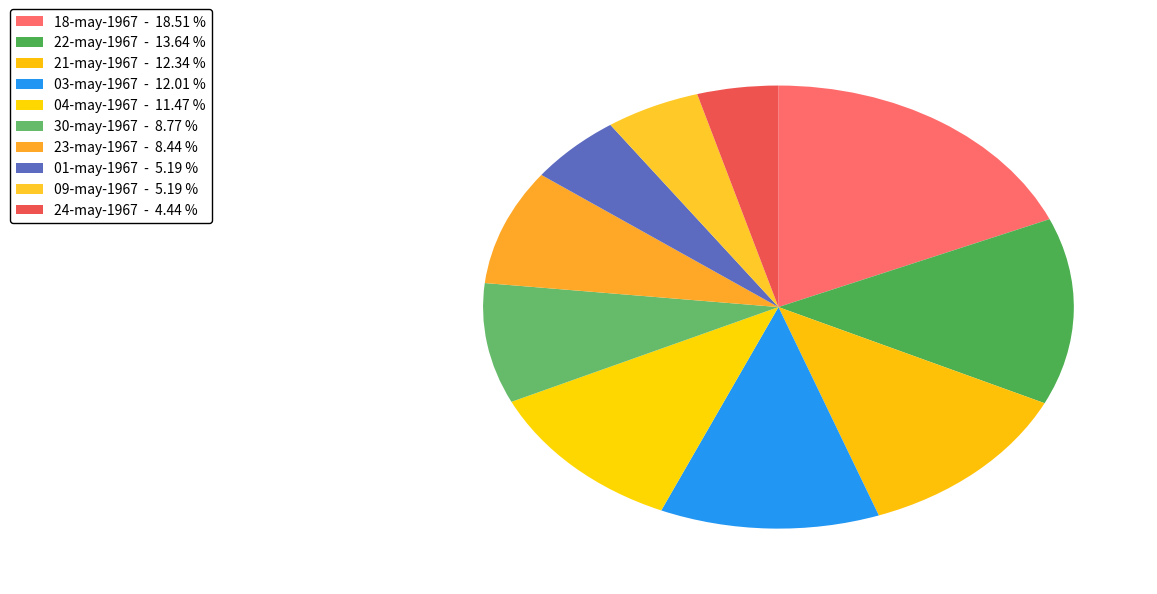

Is there a majority slice in this chart?

No